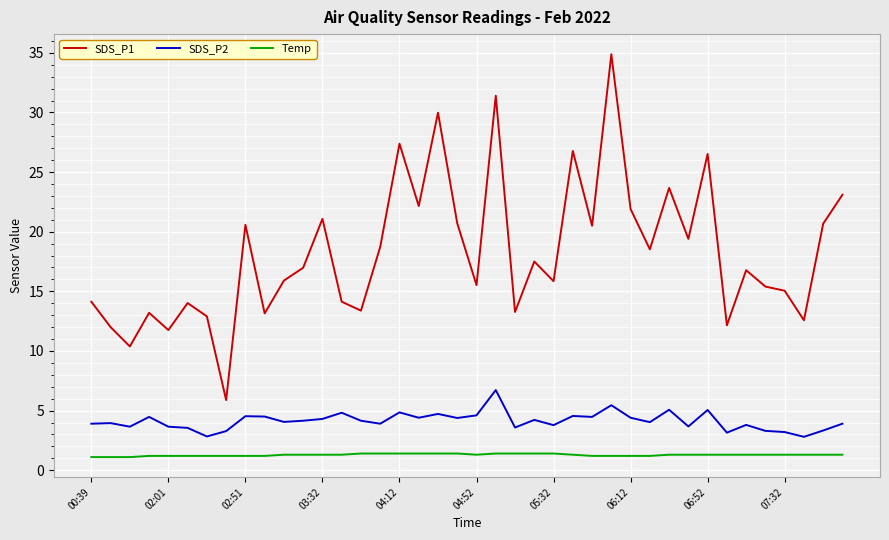

Which series has the largest total across all categories?

SDS_P1